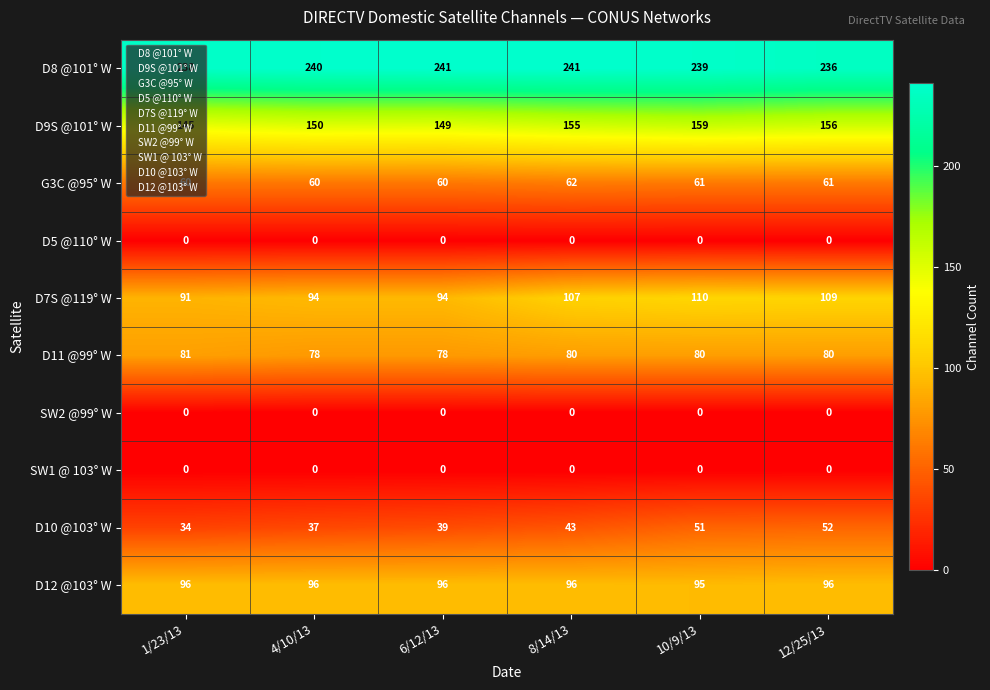

Read the D8 @101° W value at 12/25/13.

236